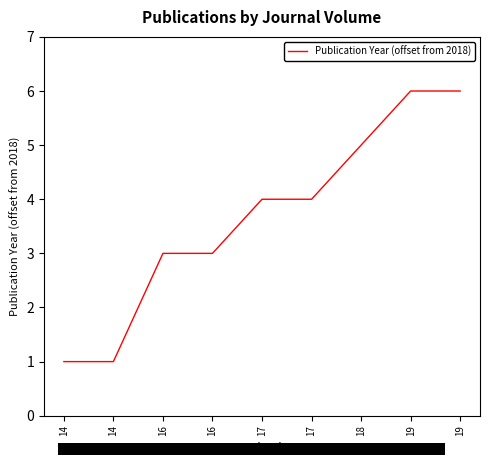

Is this an area chart (filled region under the line)?

No